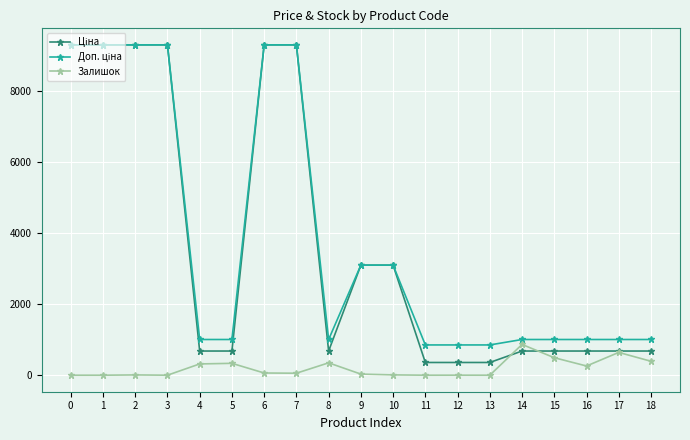

What is the highest value of the Залишок series?

865.0